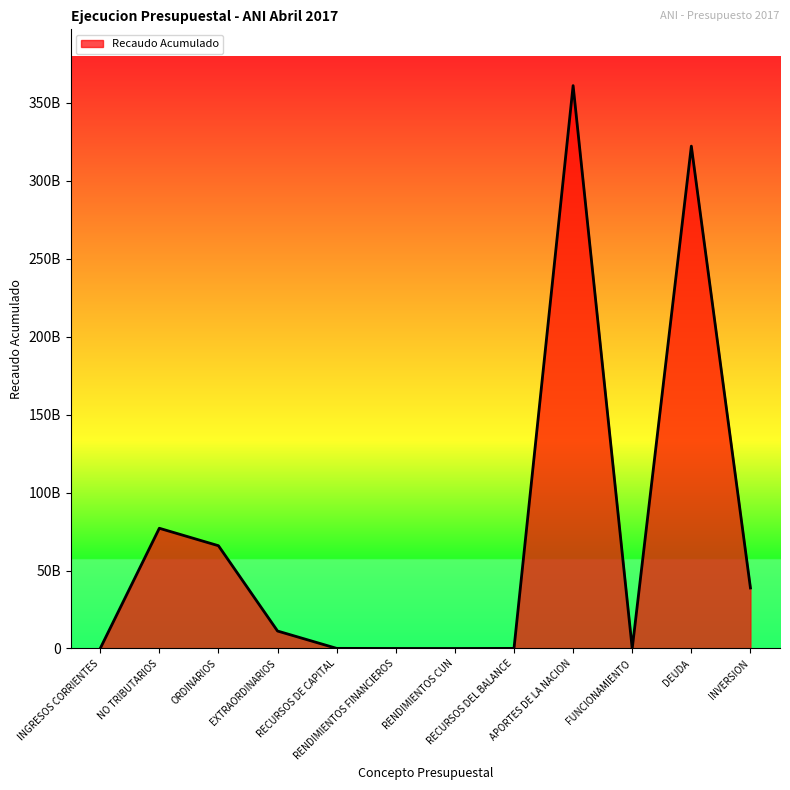

Does the chart display data point markers on the line(s)?

No